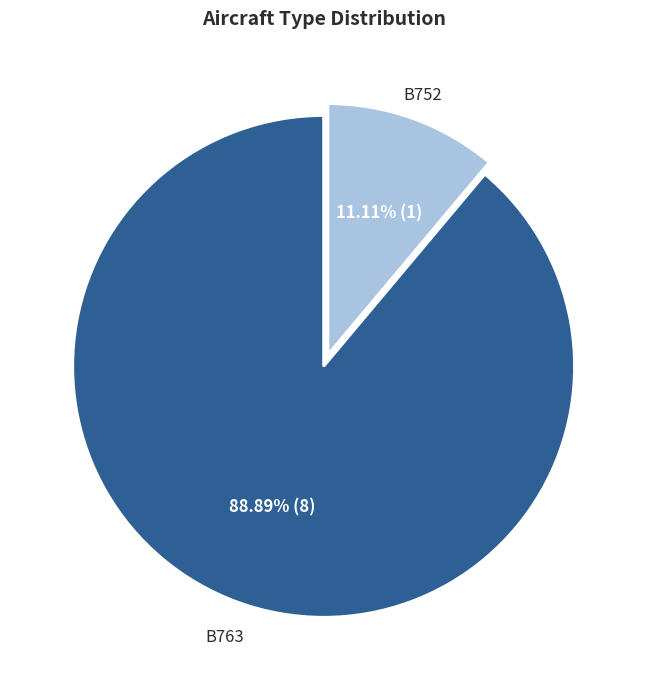

To the nearest percent, what is the difference between the largest and smallest slice percentages?

78%